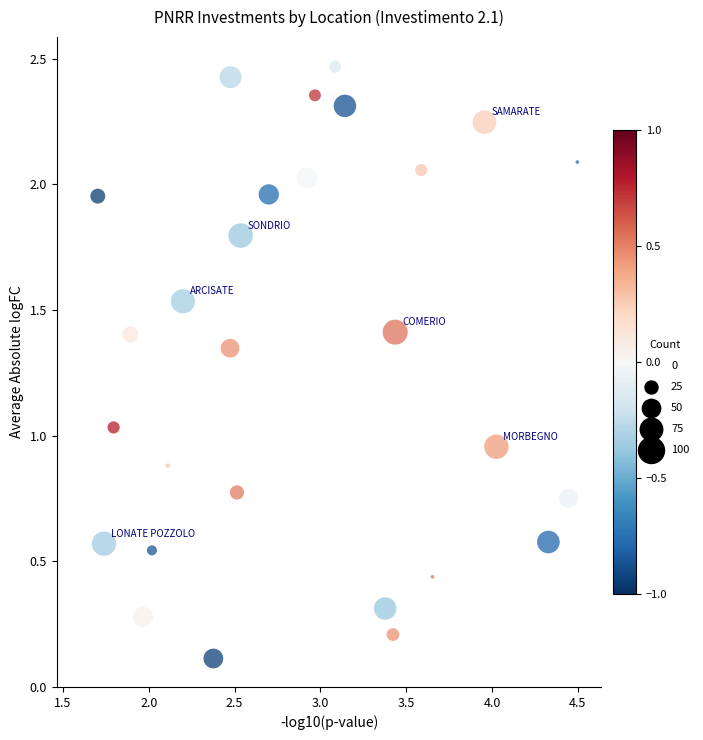

What is the range of X values (max minus min)?

2.8